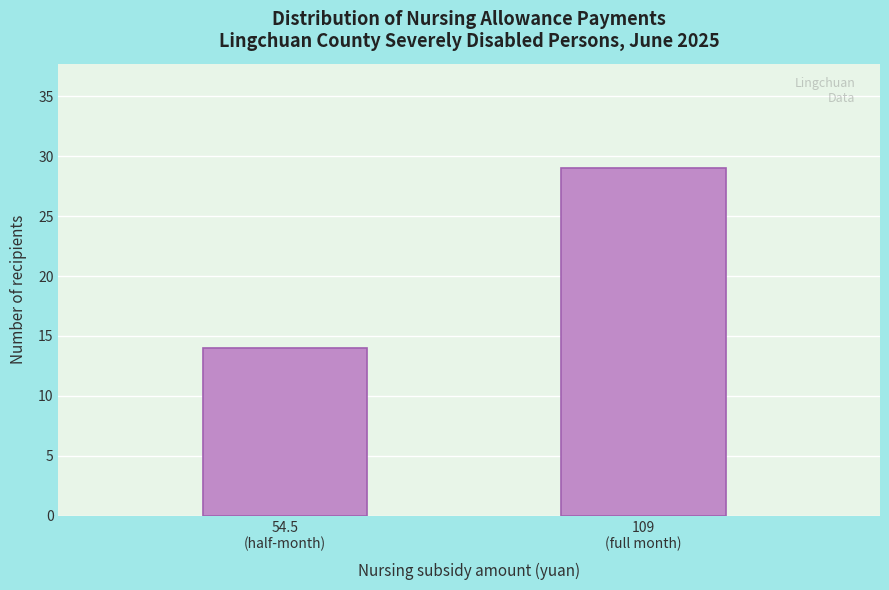

Reading left to right, extract all data points from this chart.

14	29